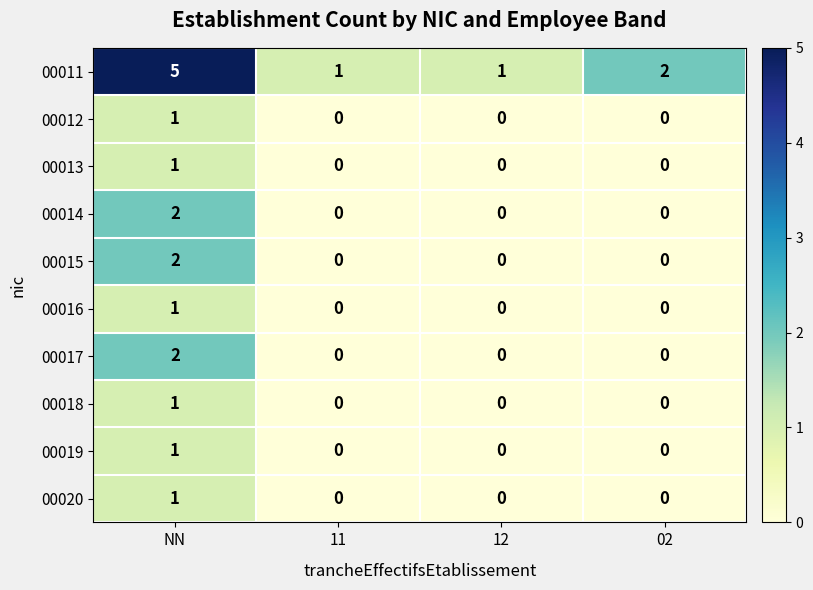

At how many categories does at least one series exceed 0?

4